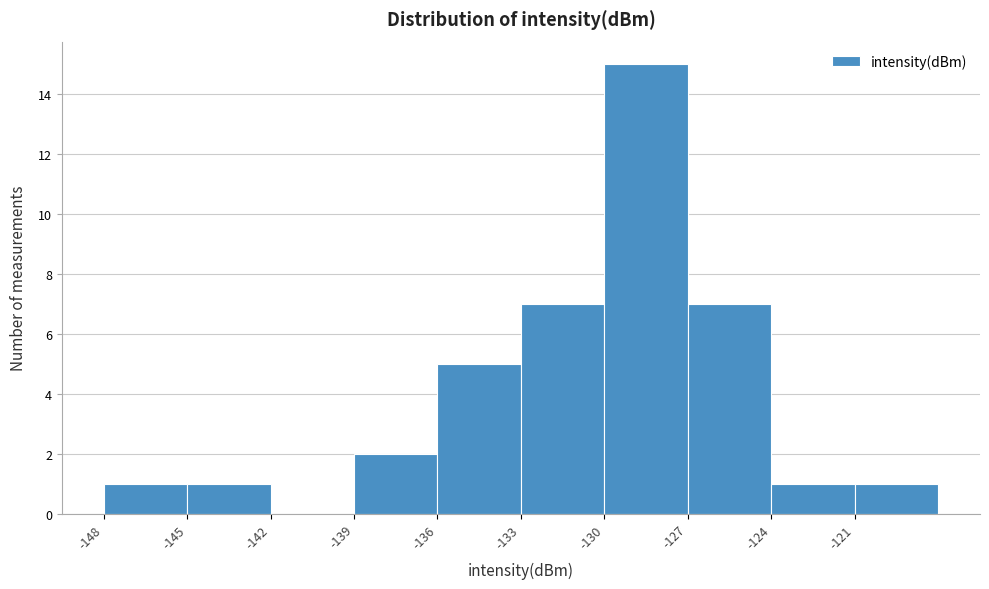

What is the height of the bar covering -133 to -130 on the x-axis? The values are not printed on the chart, so give them approximately, as read against the axis.

7